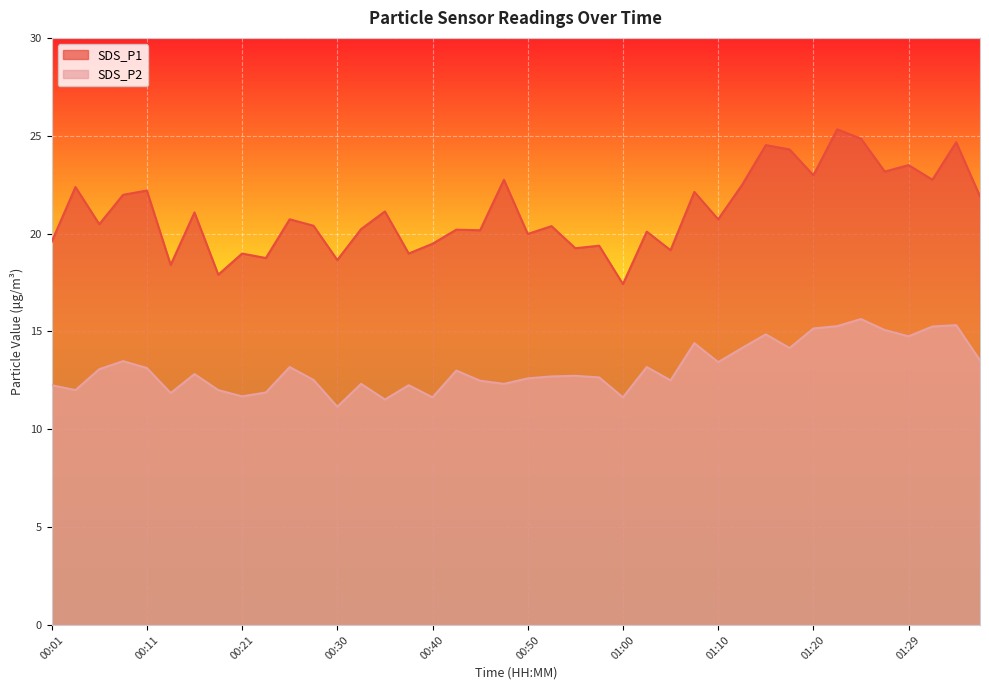

Reading left to right, extract all data points from this chart.

SDS_P1: 19.6	22.4	20.5	22.0	22.2	18.4	21.1	17.9	19.0	18.8	20.7	20.4	18.6	20.2	21.1	19.0	19.5	20.2	20.2	22.8	20.0	20.4	19.2	19.4	17.4	20.1	19.1	22.1	20.7	22.5	24.5	24.3	23.0	25.3	24.9	23.2	23.5	22.8	24.7	21.9
SDS_P2: 12.2	12.0	13.1	13.5	13.1	11.8	12.8	12.0	11.7	11.9	13.2	12.5	11.2	12.3	11.5	12.2	11.6	13.0	12.5	12.3	12.6	12.7	12.7	12.7	11.6	13.2	12.5	14.4	13.4	14.2	14.8	14.2	15.2	15.3	15.6	15.1	14.8	15.2	15.3	13.5